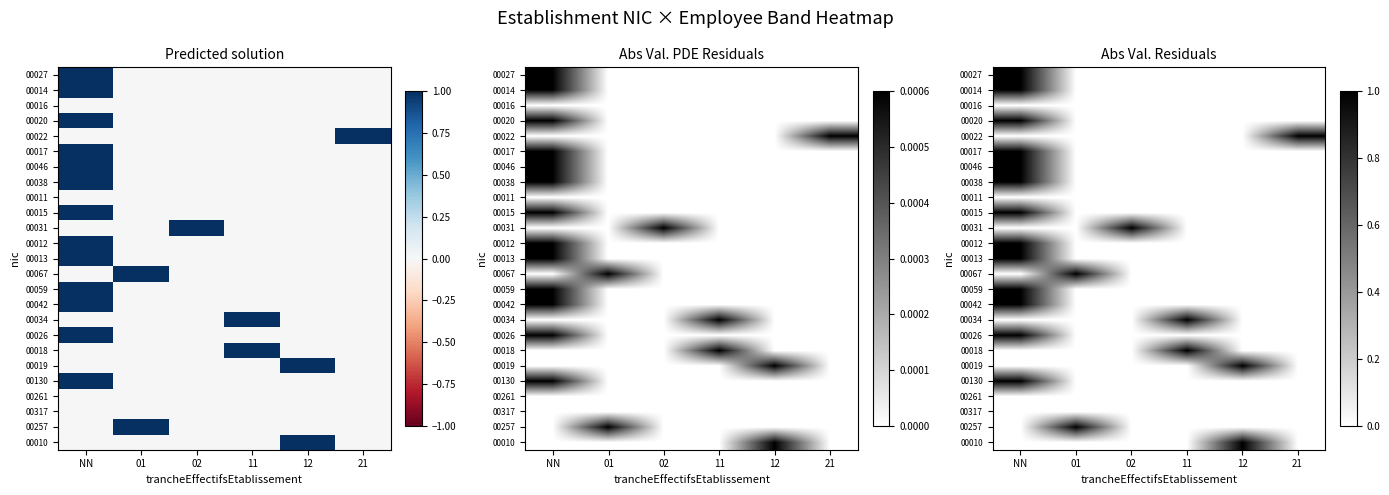

What is the maximum value shown in the chart?

1.0